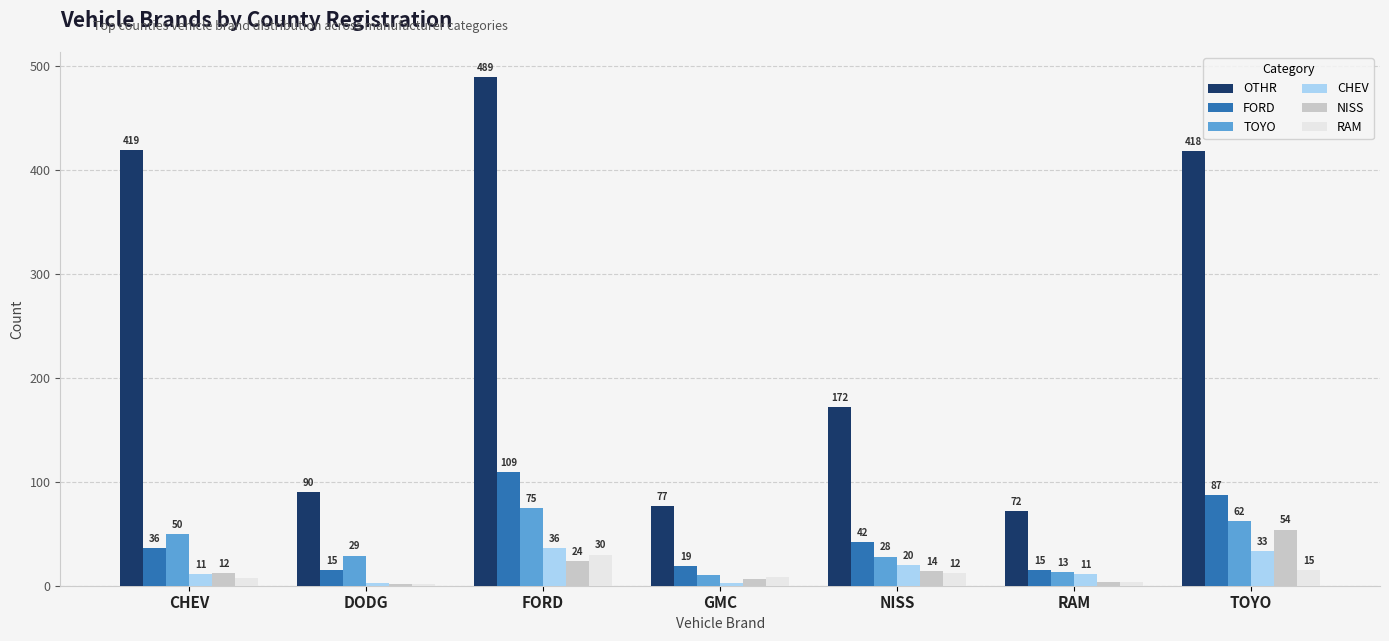

What is the value of the OTHR bar at the 6th from the left?

72